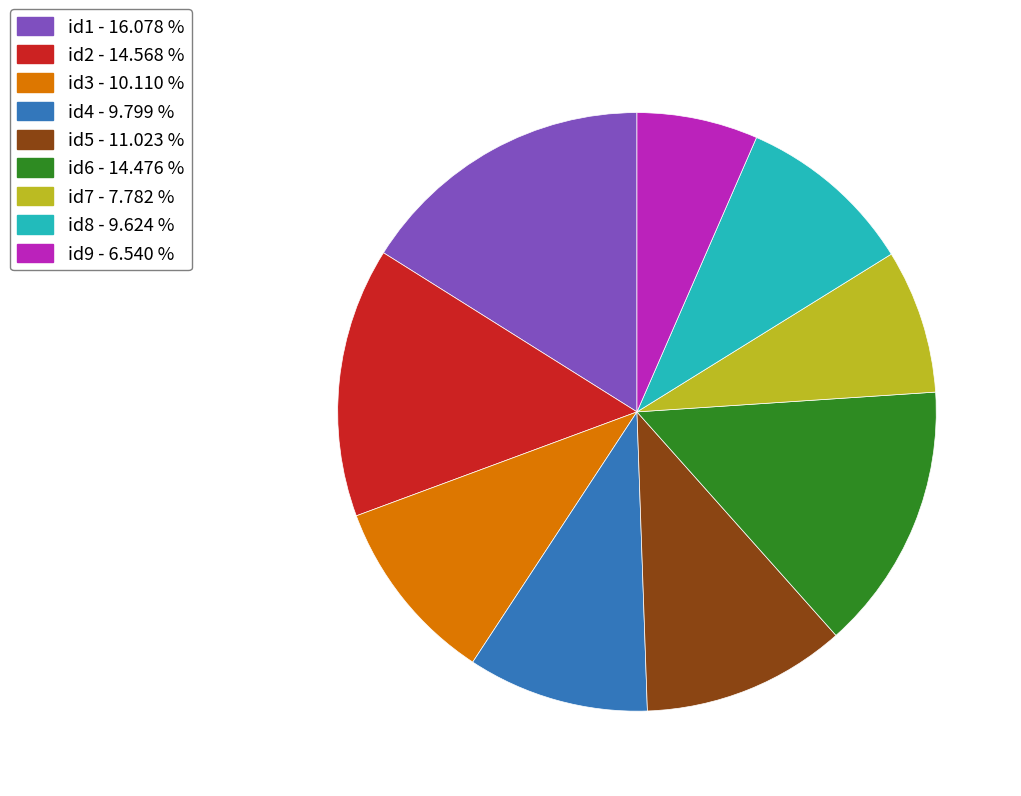

What is the largest slice in the pie chart?

id1 - 16.078 %